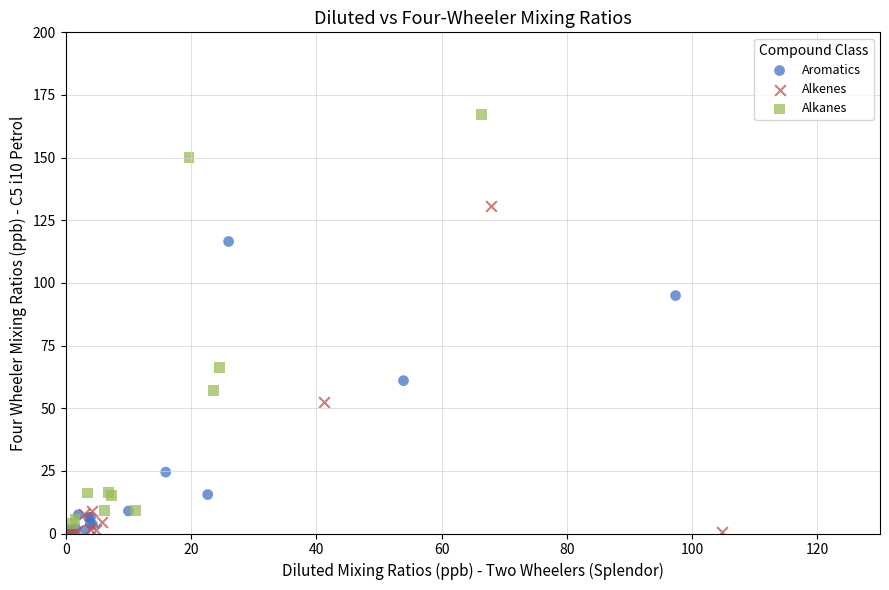

Which series contains the highest Y value?

Alkanes